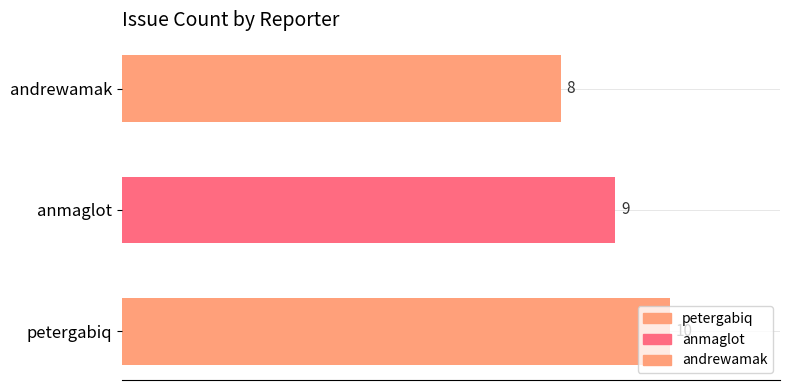

Reading left to right, what are all the values shown in this chart?

petergabiq=10	anmaglot=9	andrewamak=8